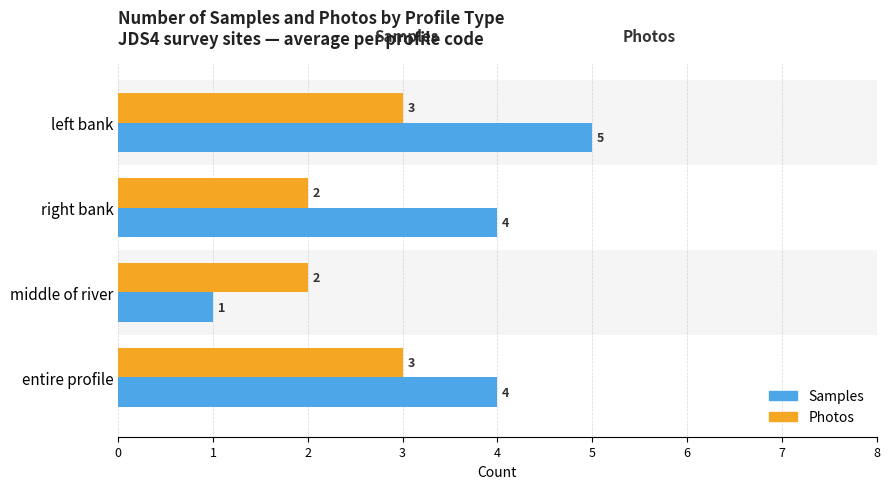

Read the Samples value at left bank.

5